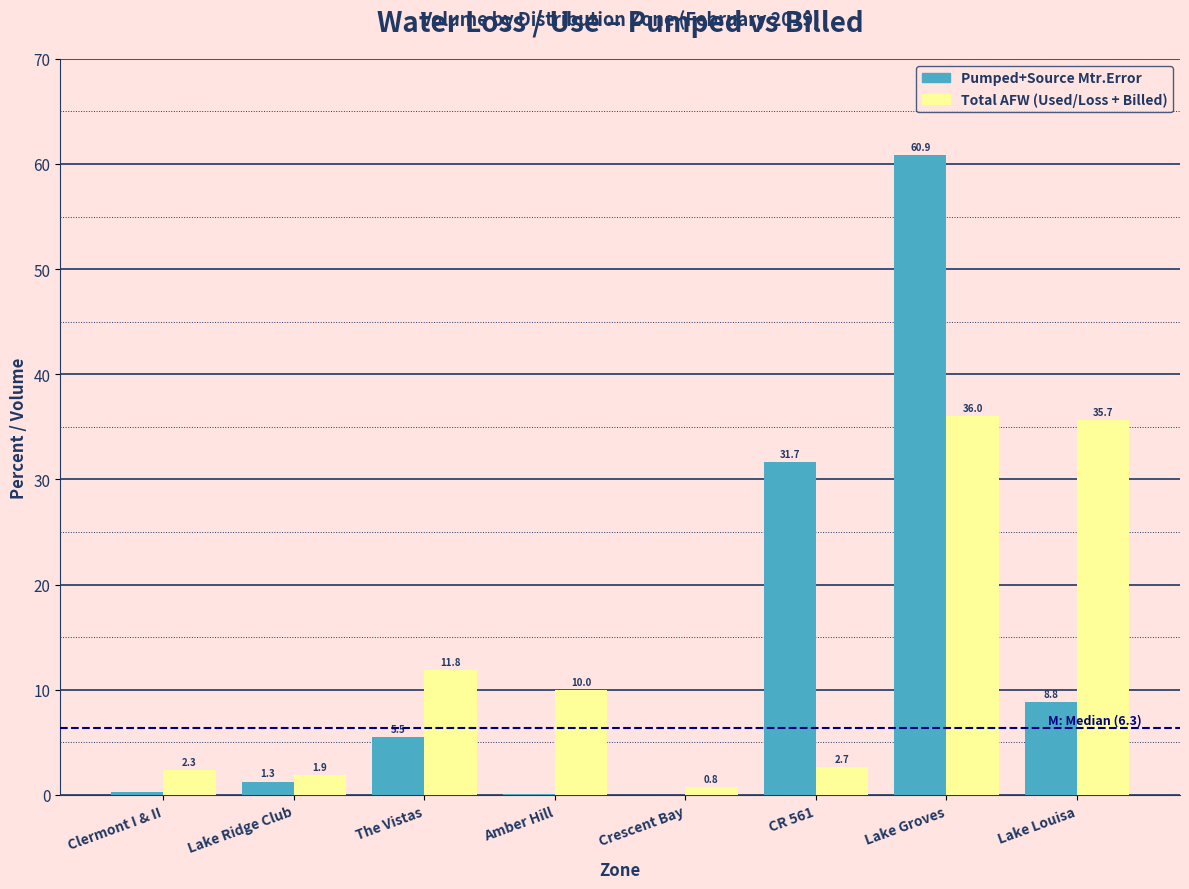

At which category is the sum across all series the highest?

Lake Groves